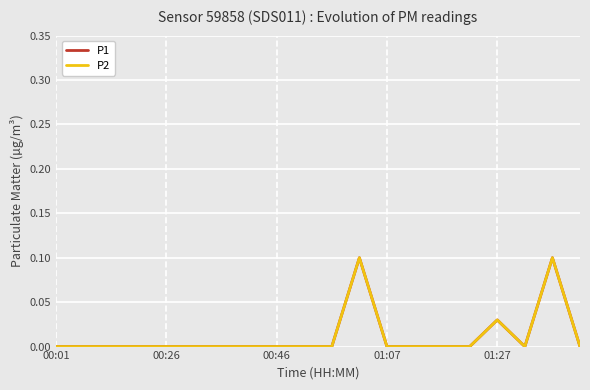

Where is P2 nearest to the value 0?

00:01